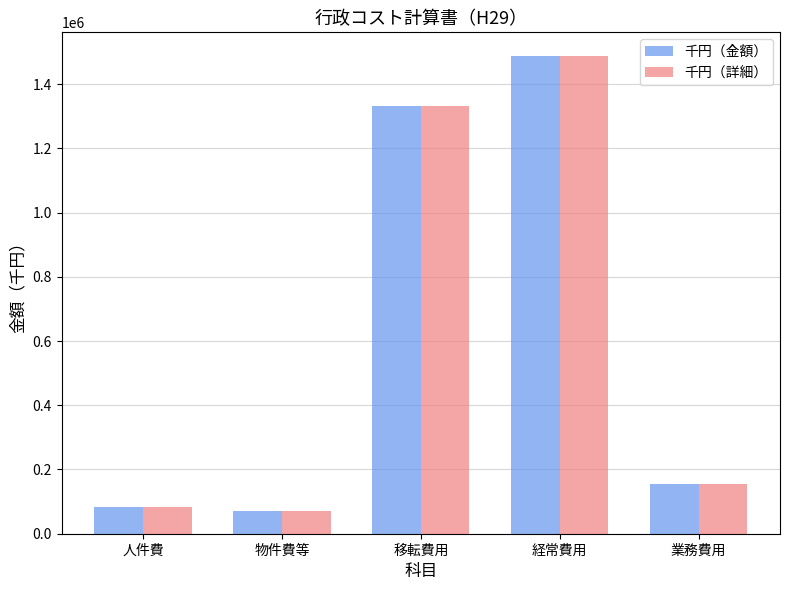

What are all the series names shown in the legend?

千円（金額）, 千円（詳細）